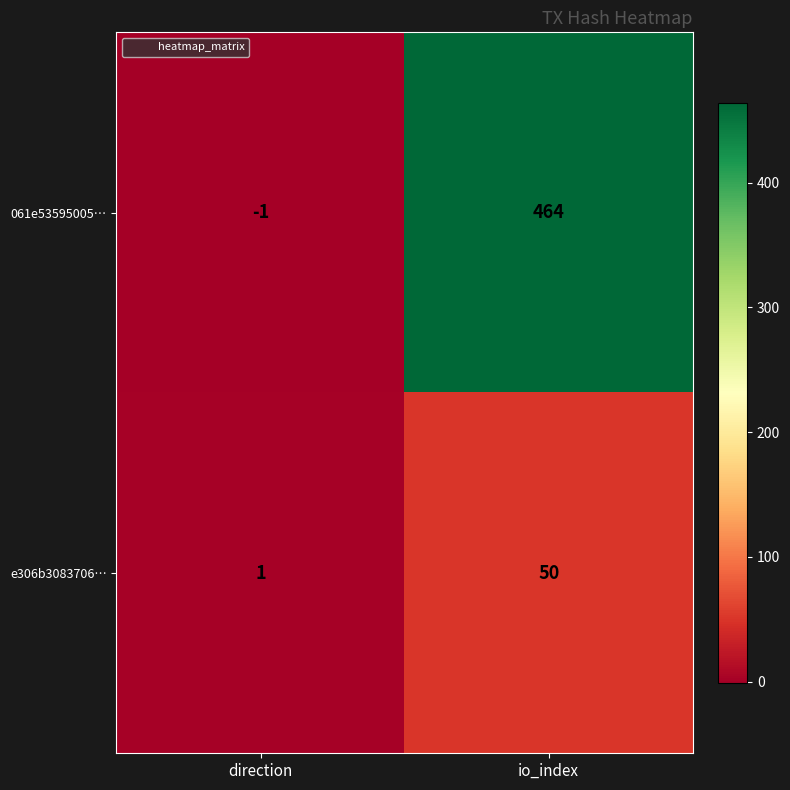

What is the highest value of the 061e53595005… series?

464